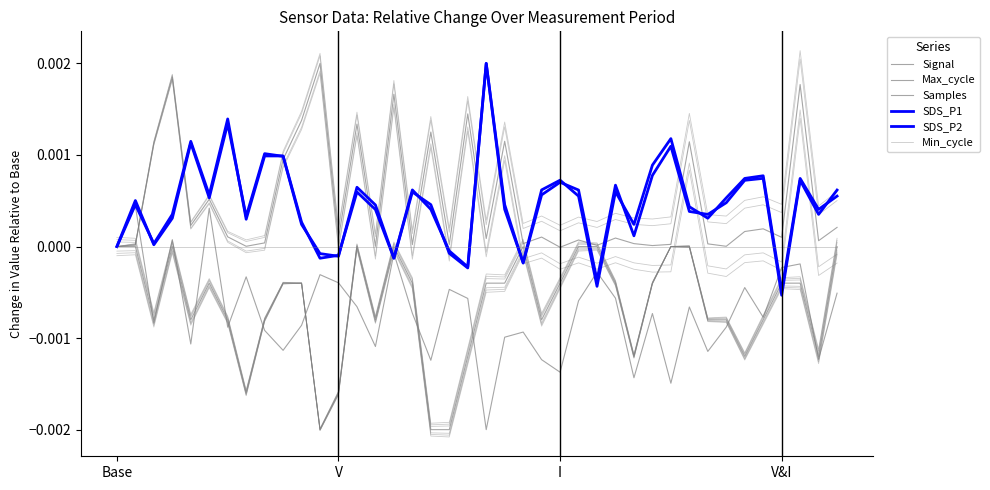

Is the value of SDS_P1 at 15 greater than the value of Samples at 12?

Yes